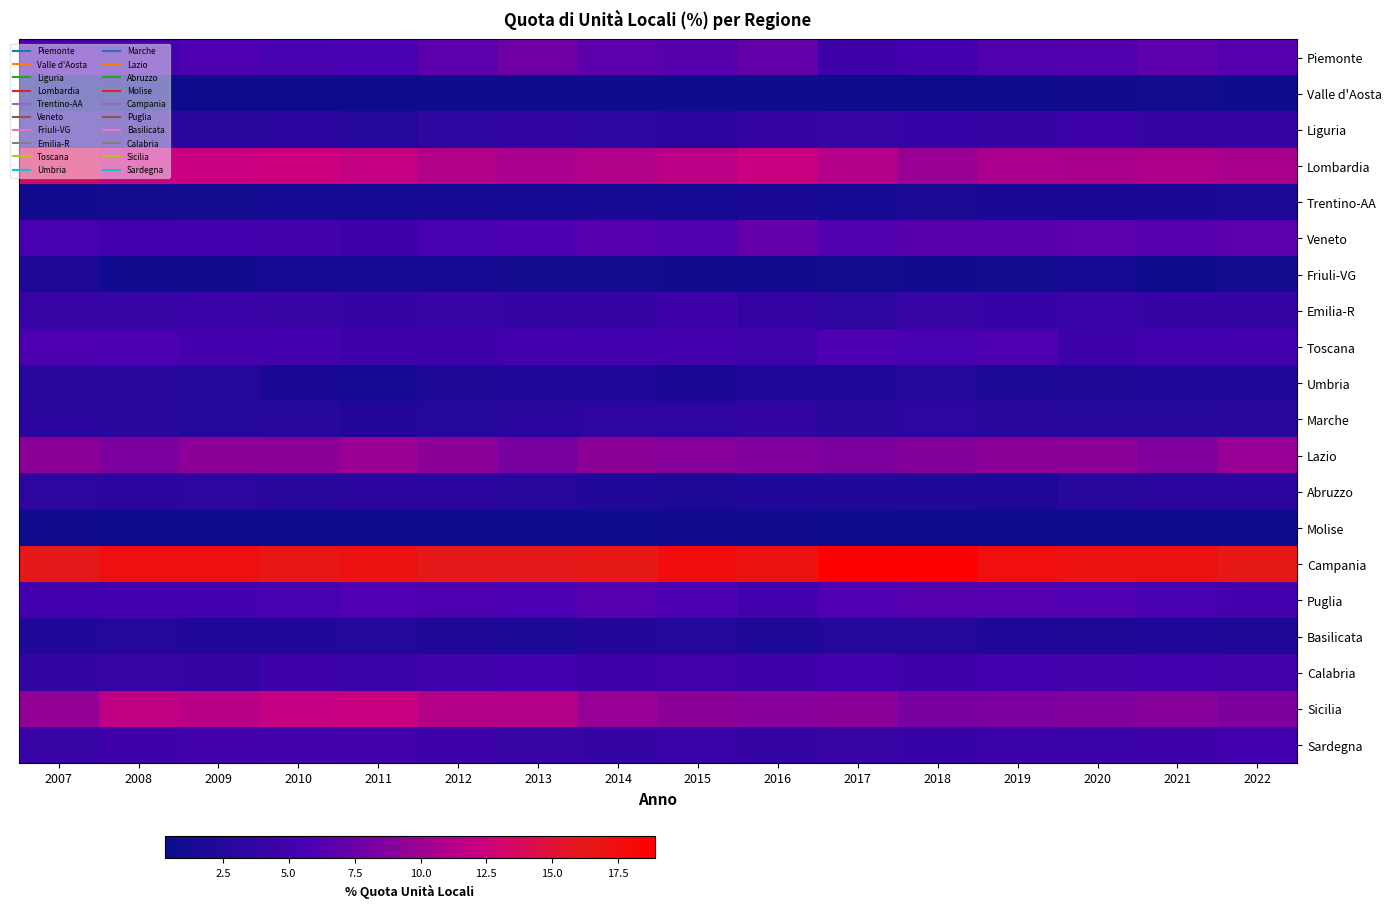

Which series has the largest range (max minus min)?

Sicilia